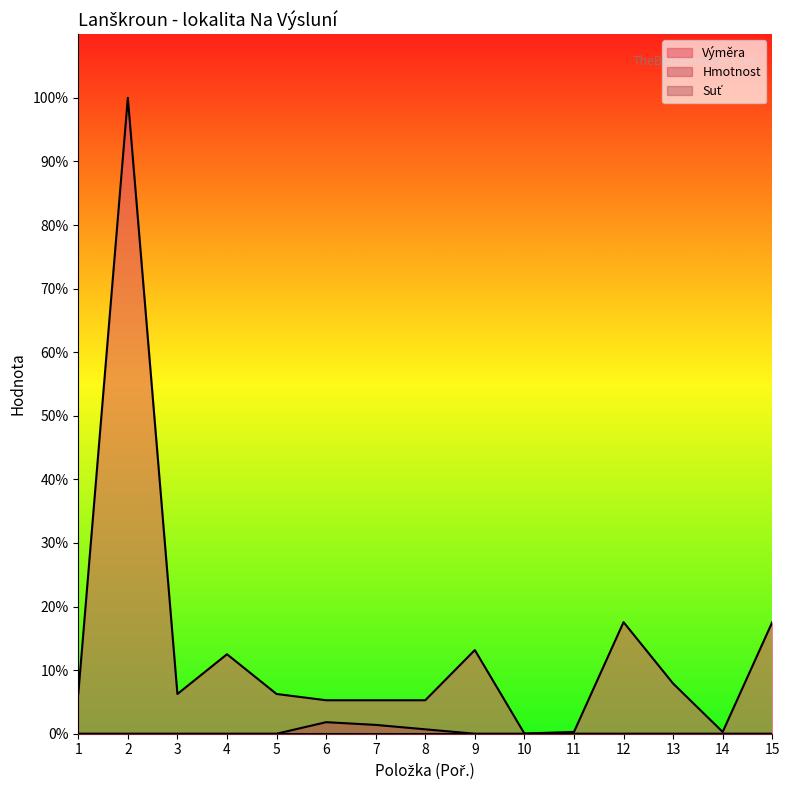

Rank the categories by Hmotnost value from lowest to highest.

1, 2, 3, 4, 5, 9, 11, 12, 13, 14, 15, 10, 8, 7, 6